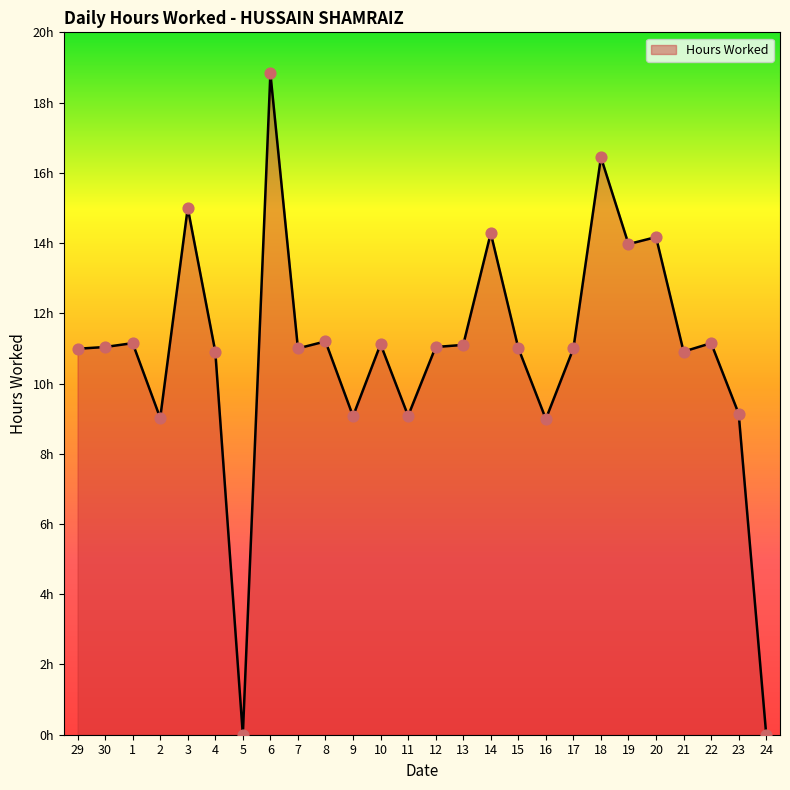

Does the chart have visible grid lines?

No